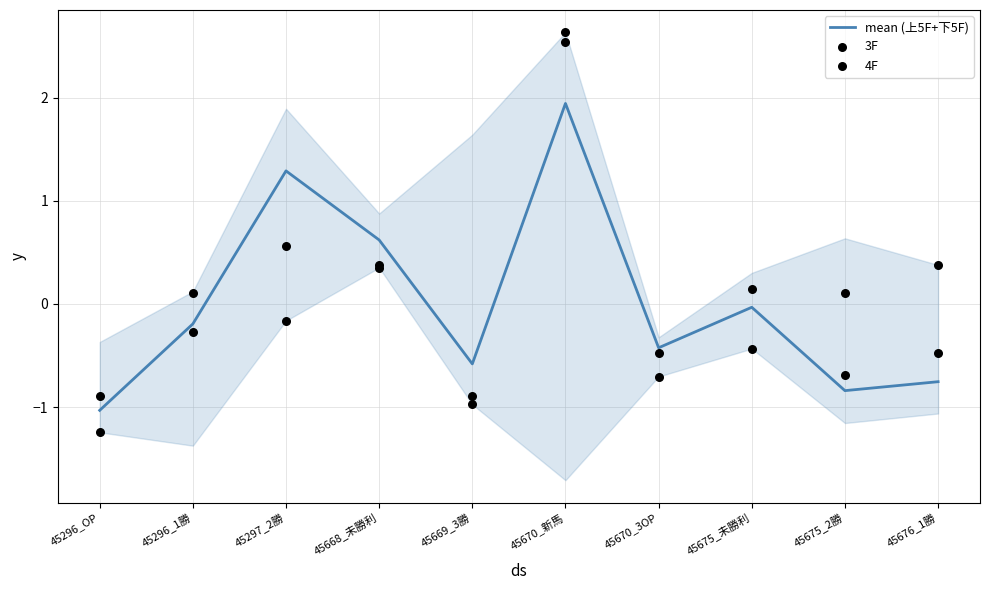

Is the value of mean (上5F+下5F) at 45676_1勝 greater than the value of 4F at 45675_2勝?

No